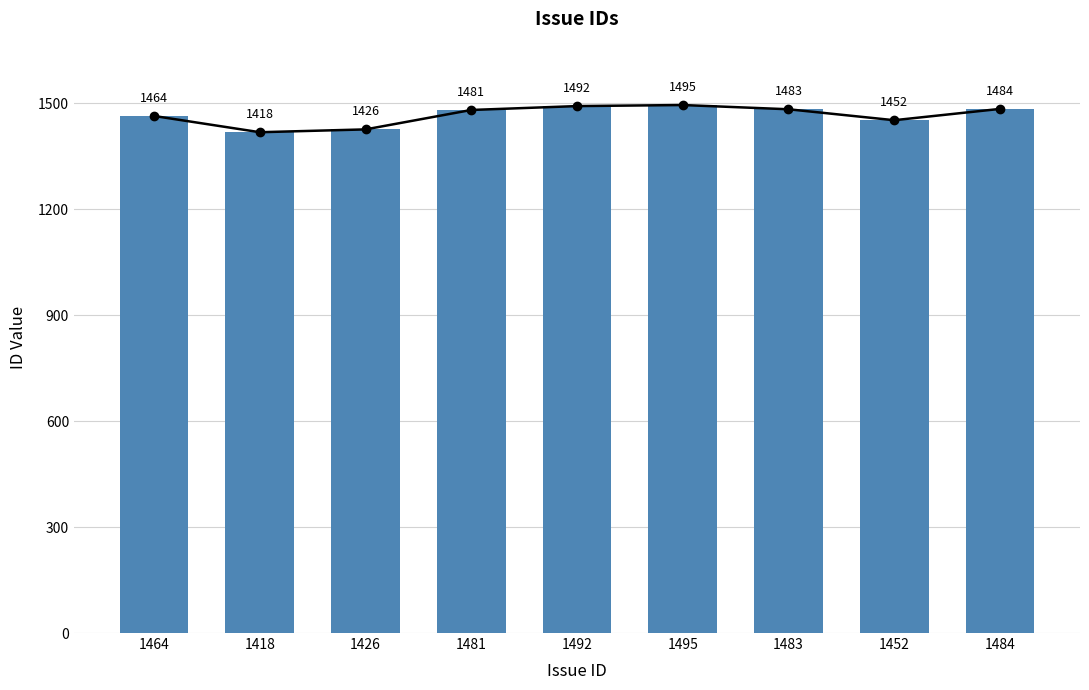

What is the change in value from 1464 to 1495?

+31